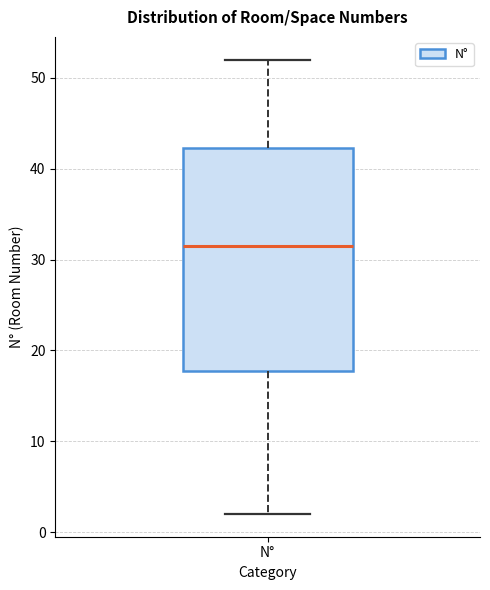

Read this box plot against the y-axis: the position of the median line, the range covered by the box, and the ends of both whiskers. The values are not printed on the chart, so give them approximately, as read against the axis.

median 32, box 18 to 42, whiskers 2 to 52